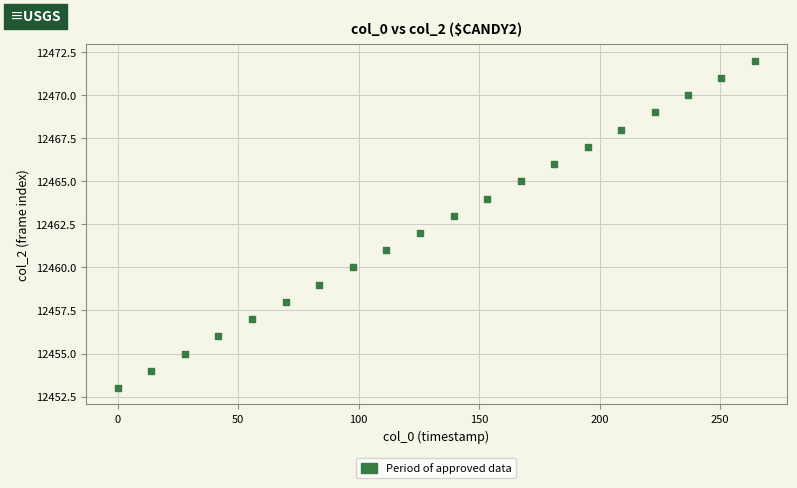

What is the range of Y values (max minus min)?

19